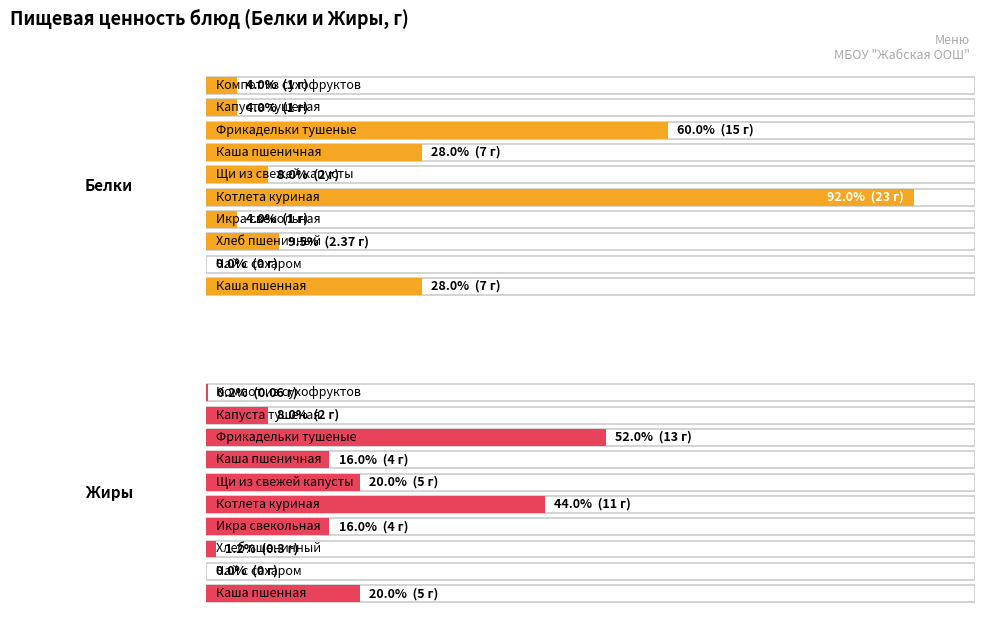

What is the label of the 10th bar from the right?

Каша пшенная